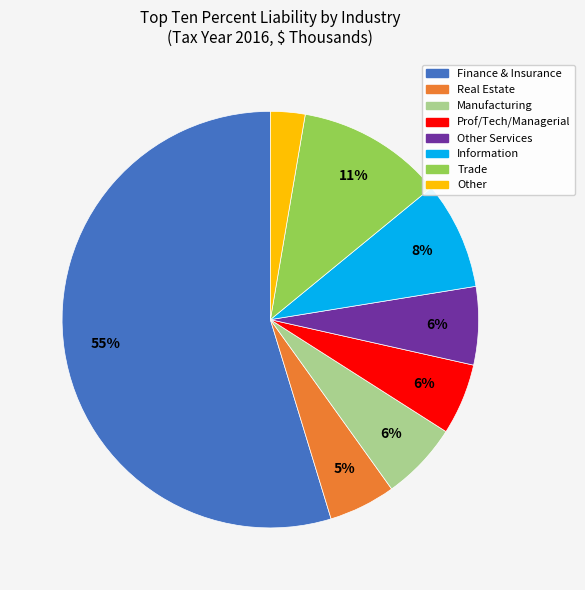

To the nearest percent, what is the average slice percentage?

12%